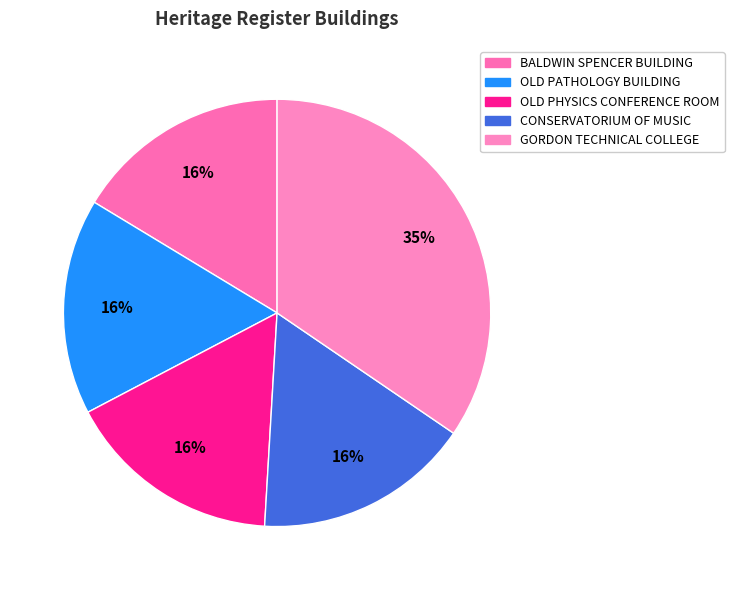

Which category has the biggest portion of the pie?

GORDON TECHNICAL COLLEGE